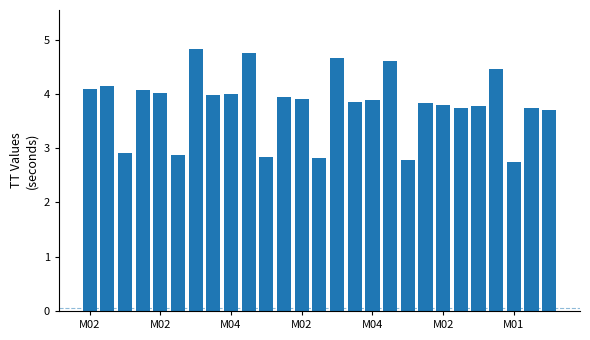

What is the value of the 10th bar from the left?

4.8